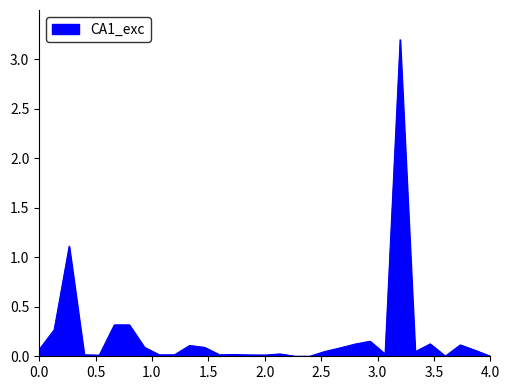

What is the greatest value displayed?

3.2